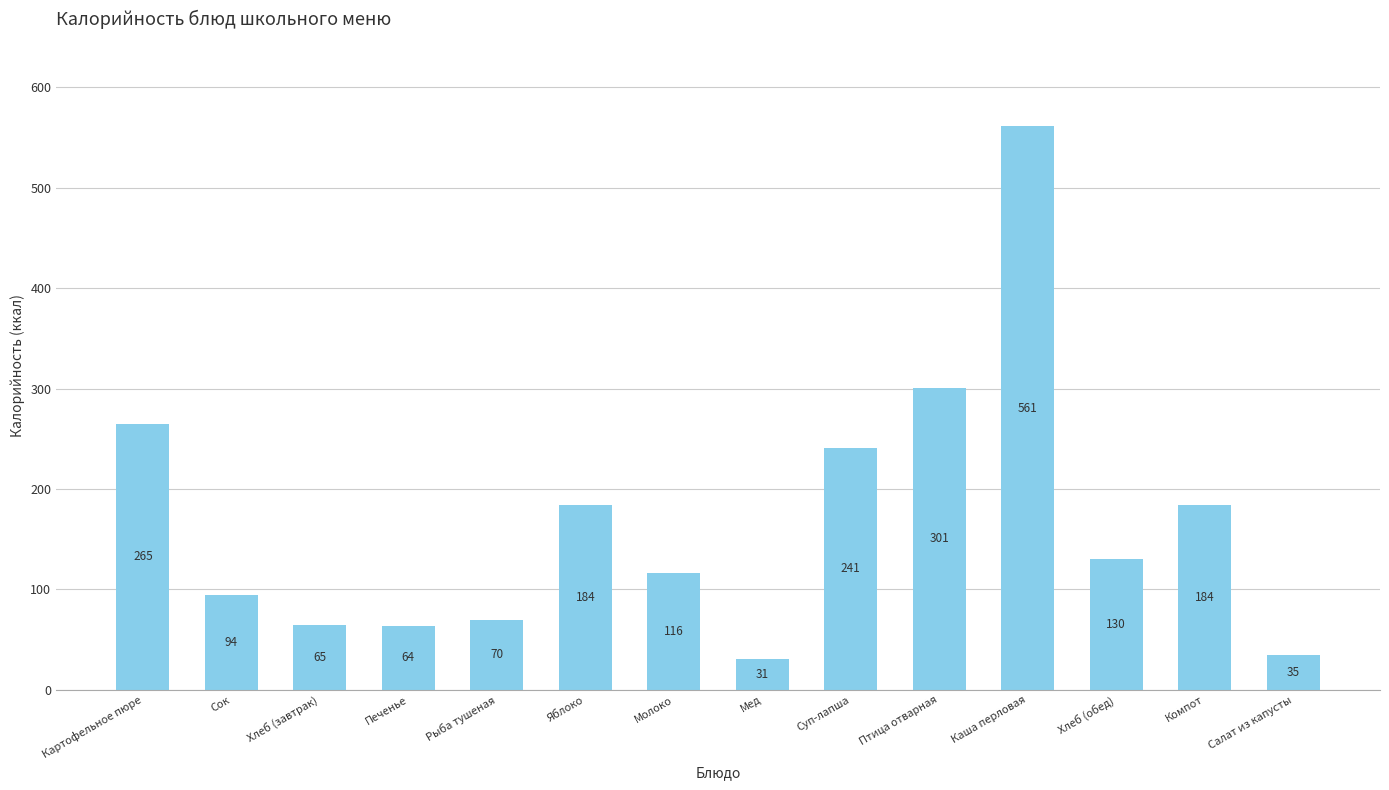

Where is the data nearest to the value 296?

Птица отварная